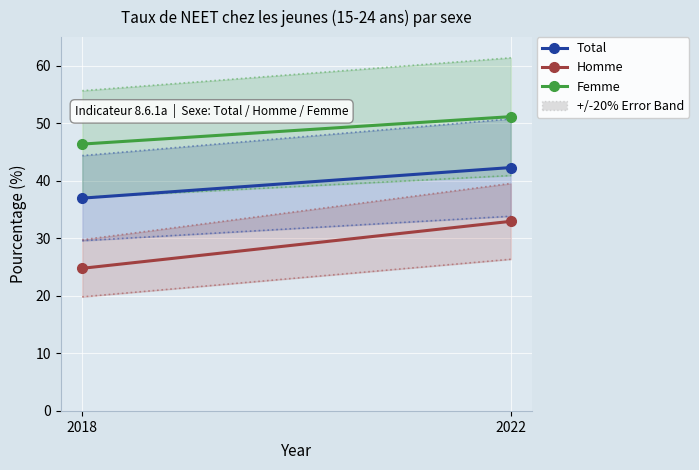

At which label does Total first exceed 42?

2022